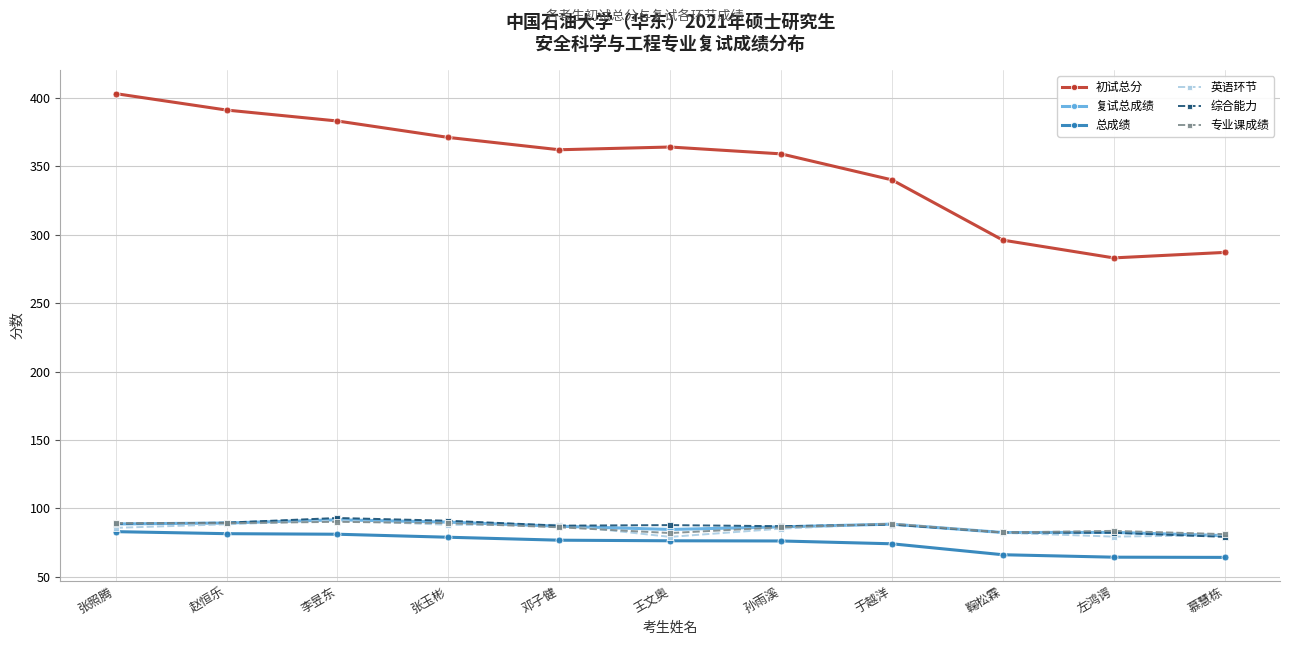

True or false: 复试总成绩 has a value of 86.5 at 孙雨溪.

True